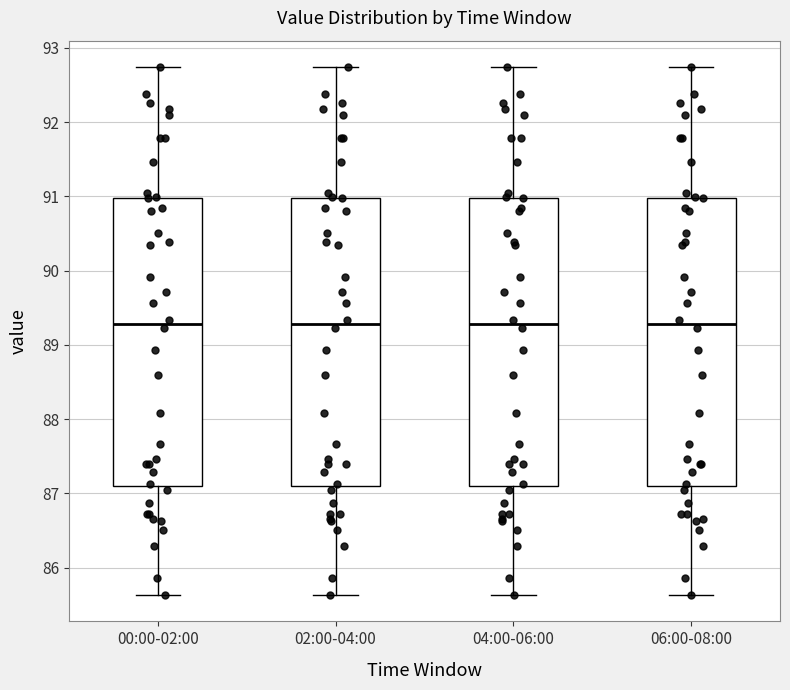

Reading left to right, read every box against the y-axis: the position of its median line, the range the box covers, and the ends of its whiskers. The values are not printed on the chart, so give them approximately, as read against the axis.

00:00-02:00: median 89.3, box 87.1 to 91.0, whiskers 85.6 to 92.7
02:00-04:00: median 89.3, box 87.1 to 91.0, whiskers 85.6 to 92.7
04:00-06:00: median 89.3, box 87.1 to 91.0, whiskers 85.6 to 92.7
06:00-08:00: median 89.3, box 87.1 to 91.0, whiskers 85.6 to 92.7